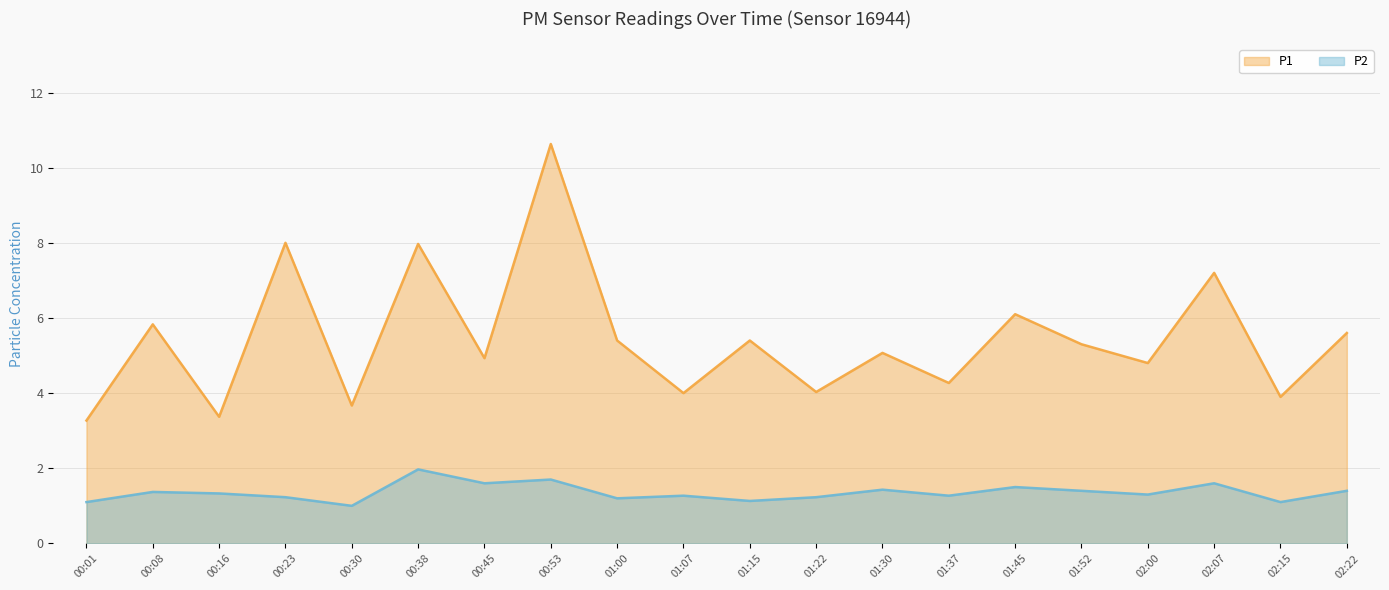

Which series has the widest spread of values?

P1